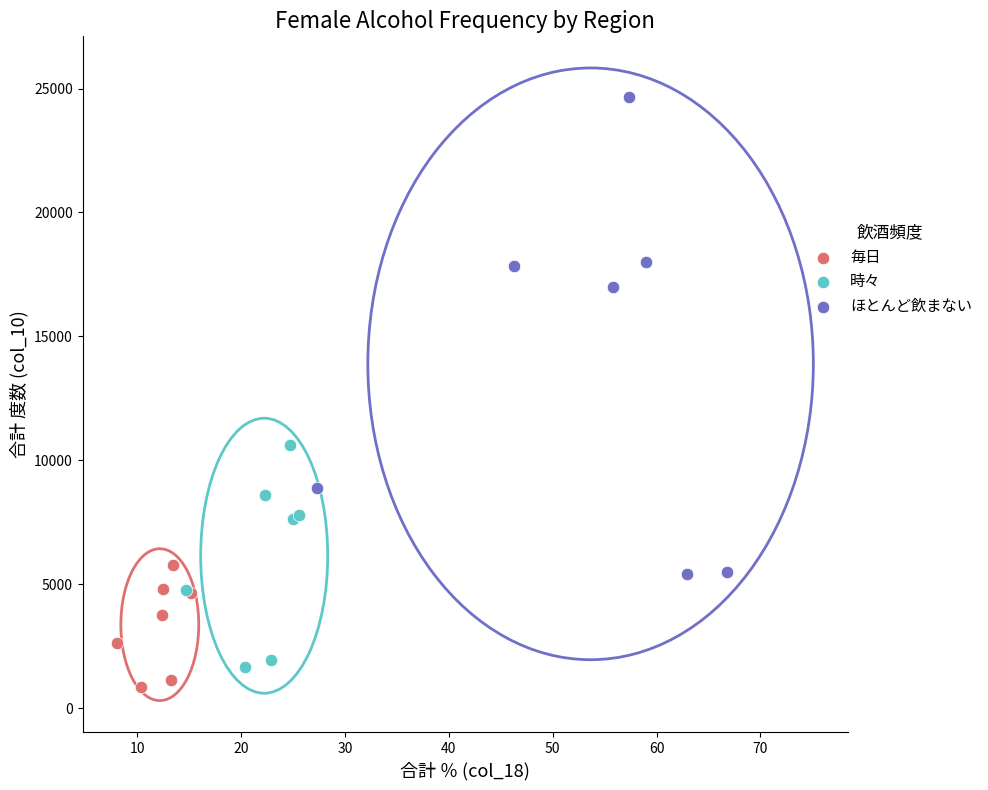

Which series reaches the maximum Y coordinate?

ほとんど飲まない